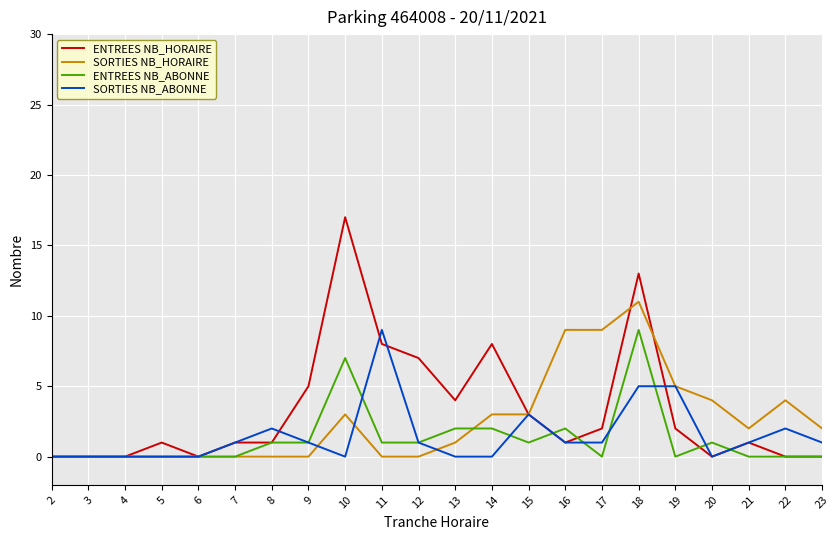

How many categories are shown in the chart?

22